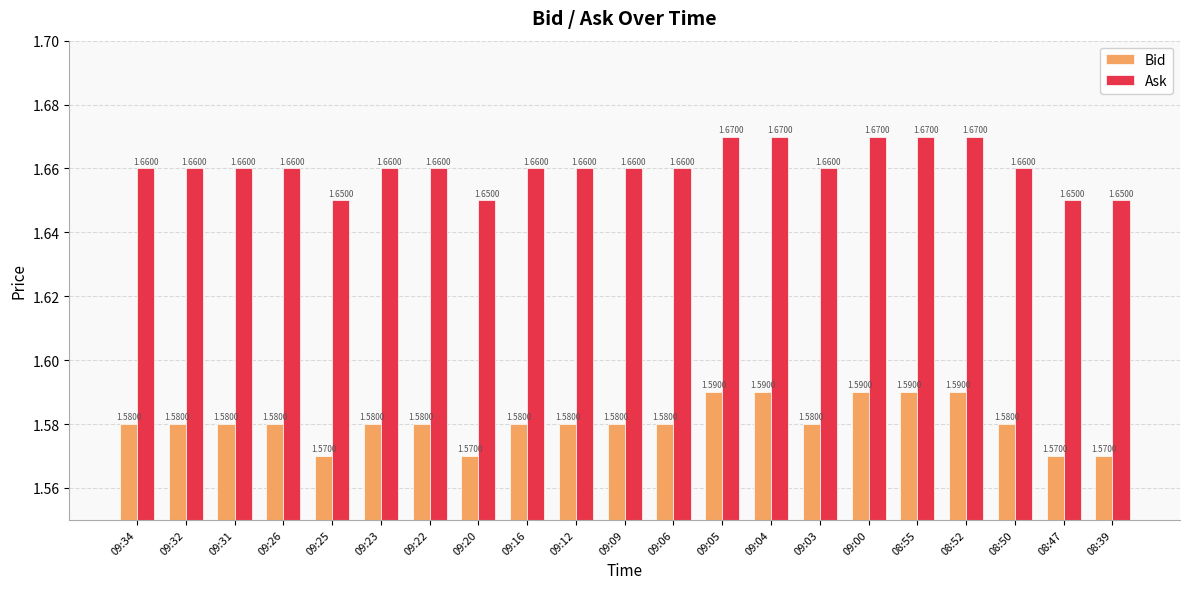

How many Bid values are between 1 and 2?

21